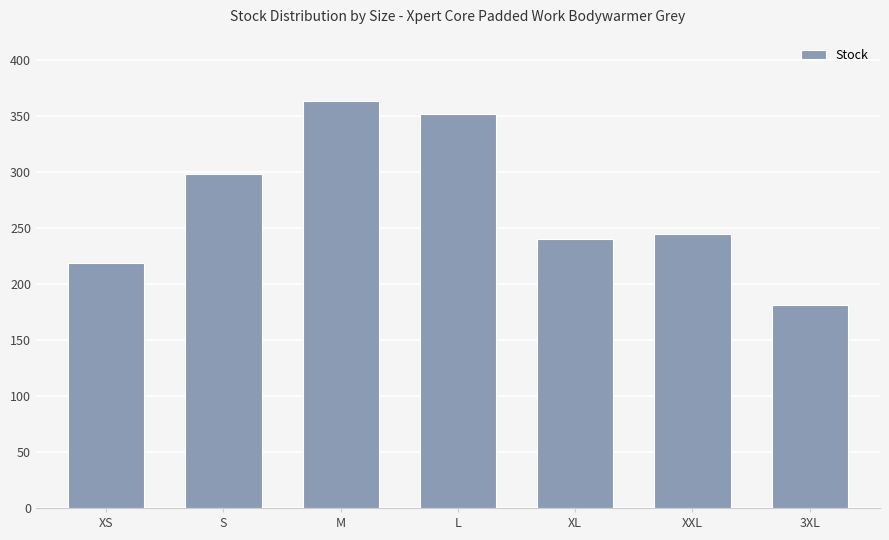

Approximately how many times larger is the value at 3XL compared to L?

0.5